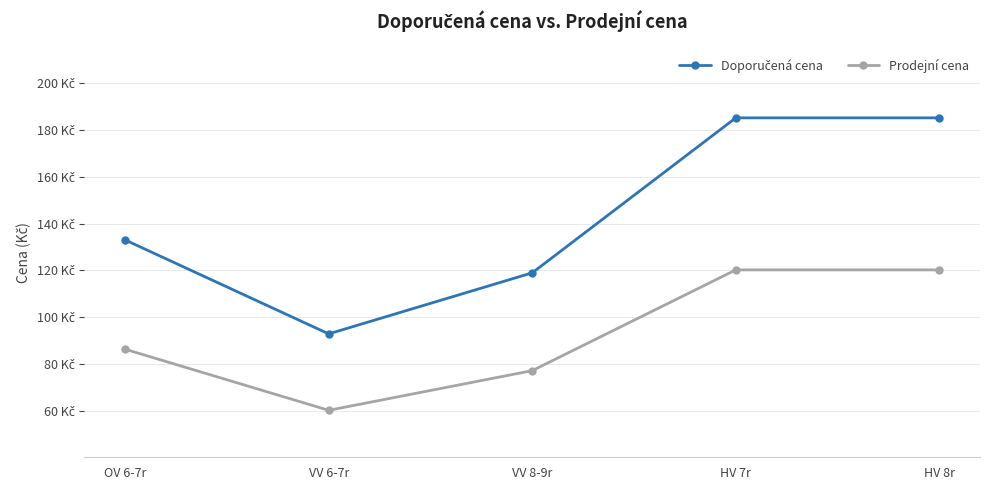

What is the label of the 5th point from the left?

HV 8r